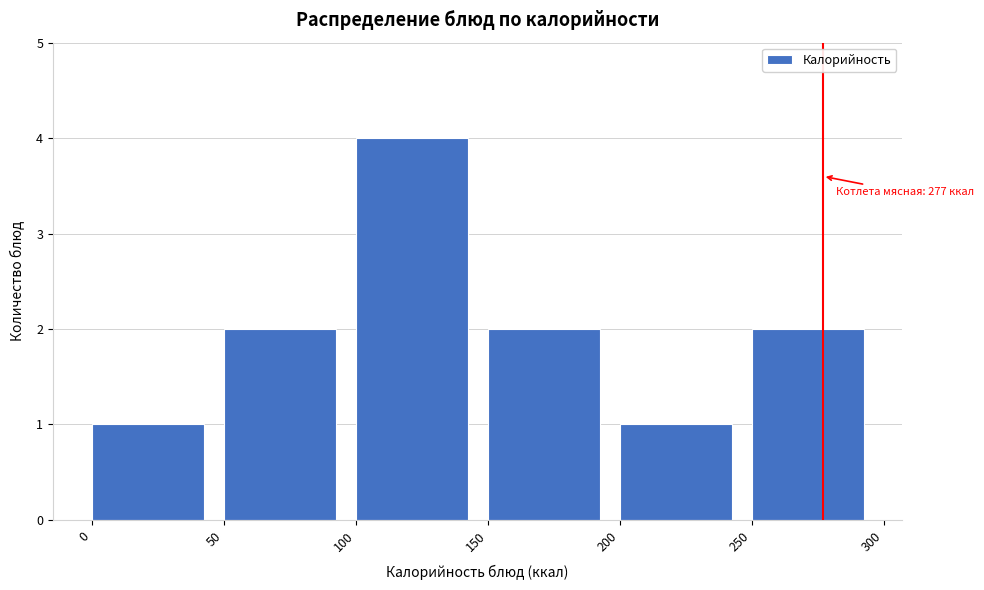

Which range on the x-axis has the tallest bar?

100 to 150